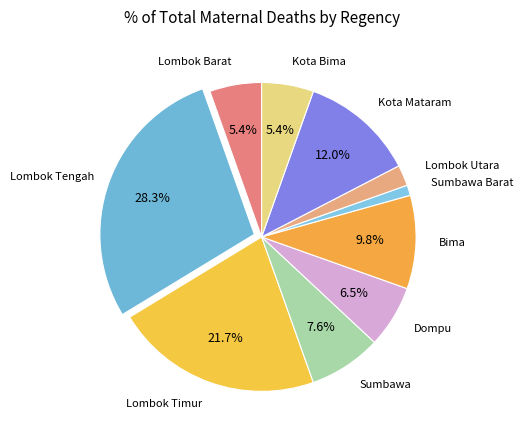

How many slices are in this pie chart?

10